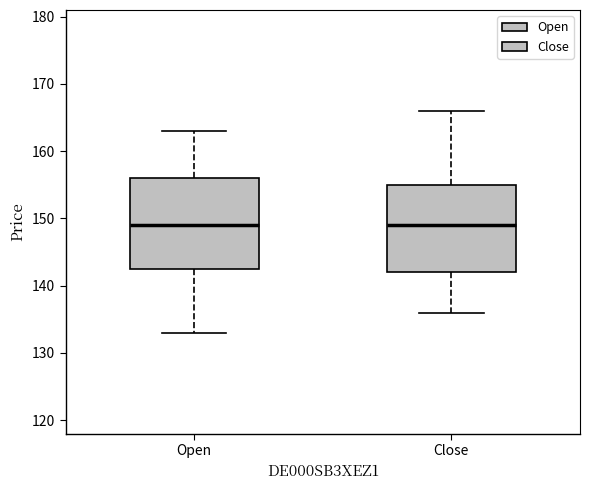

Where does the lower whisker of the box for Open end on the y-axis? The values are not printed on the chart, so give them approximately, as read against the axis.

133